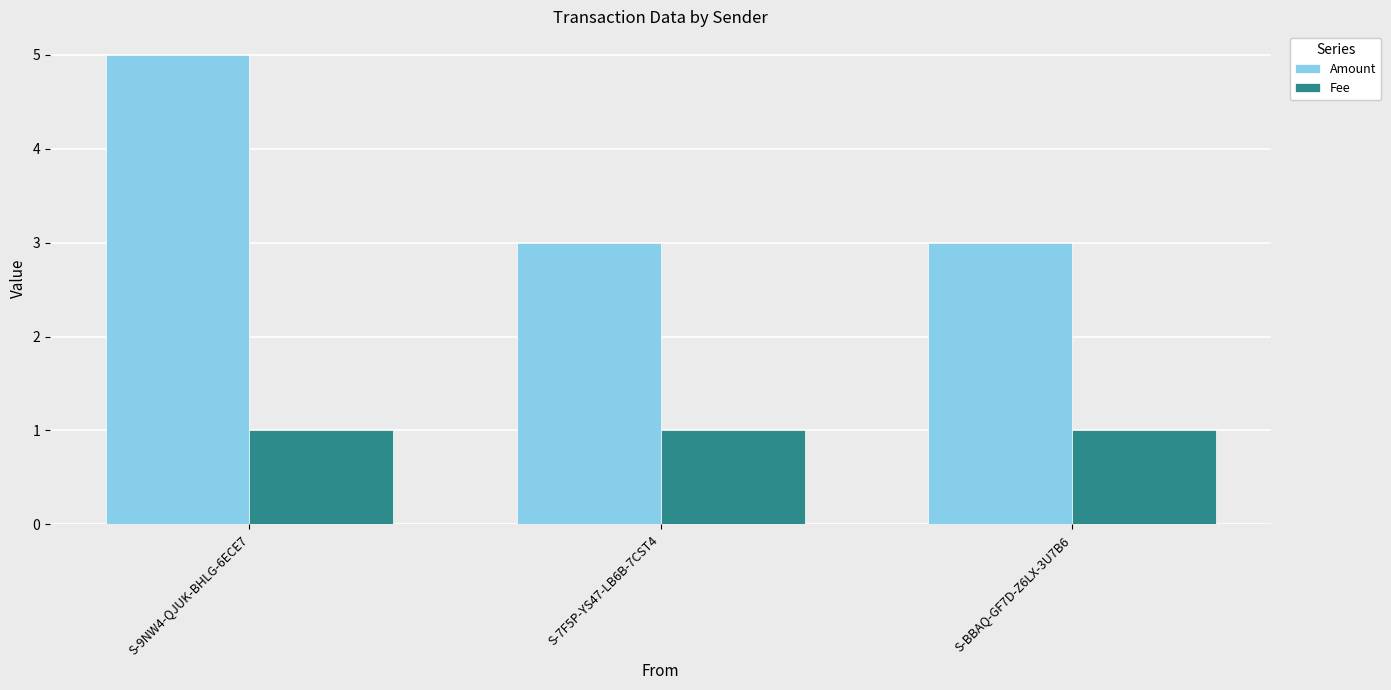

Read the Amount value at S-7F5P-YS47-LB6B-7CST4.

3